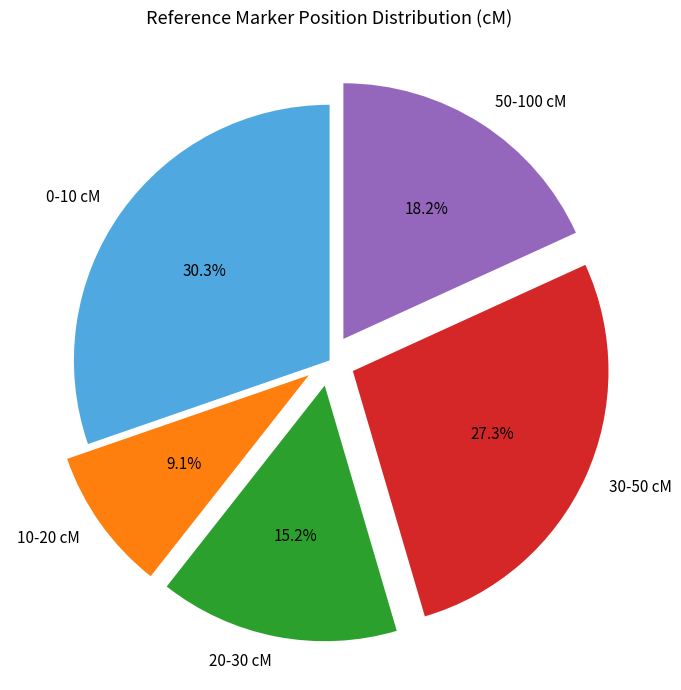

Rank the categories by value from highest to lowest.

0-10 cM, 30-50 cM, 50-100 cM, 20-30 cM, 10-20 cM